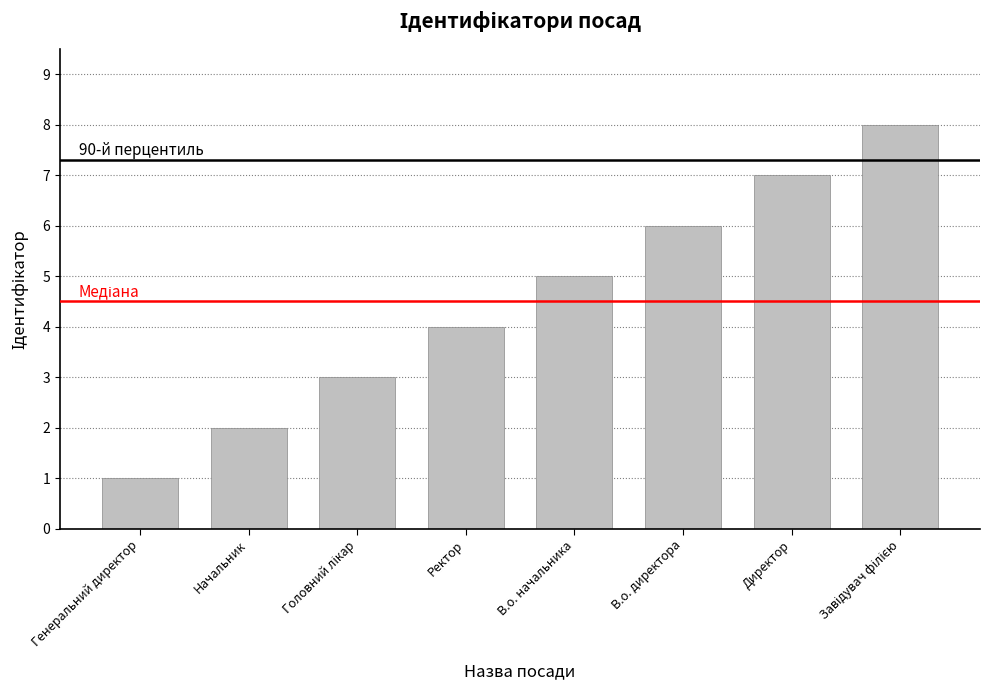

What is the difference between the maximum and minimum values?

7